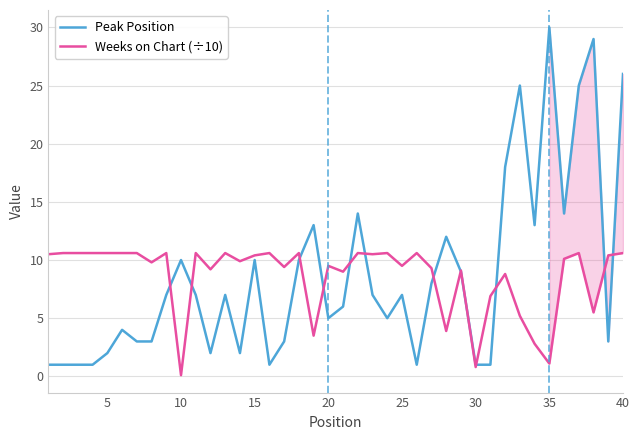

Is it true that Peak Position equals 6.6 at 15?

False